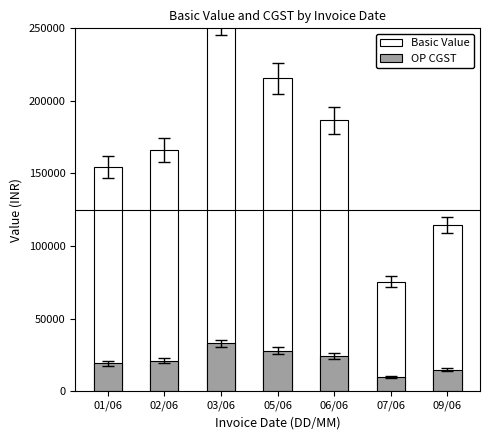

What is the greatest value displayed?

258189.0